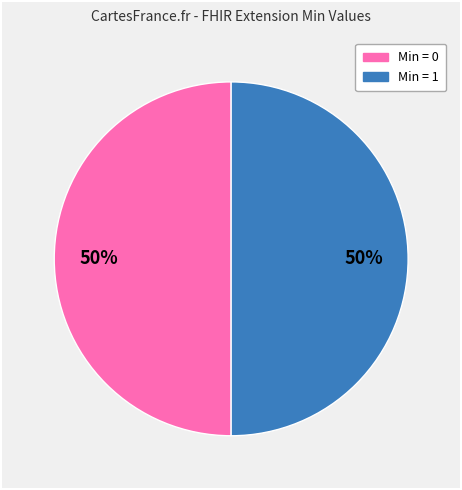

To the nearest percent, what is the average slice percentage?

50%